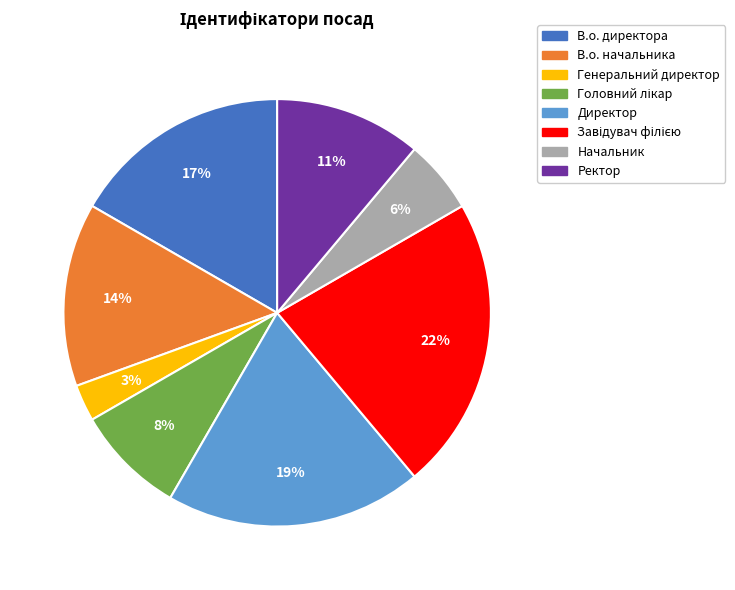

To the nearest percent, what portion does Директор represent?

19%